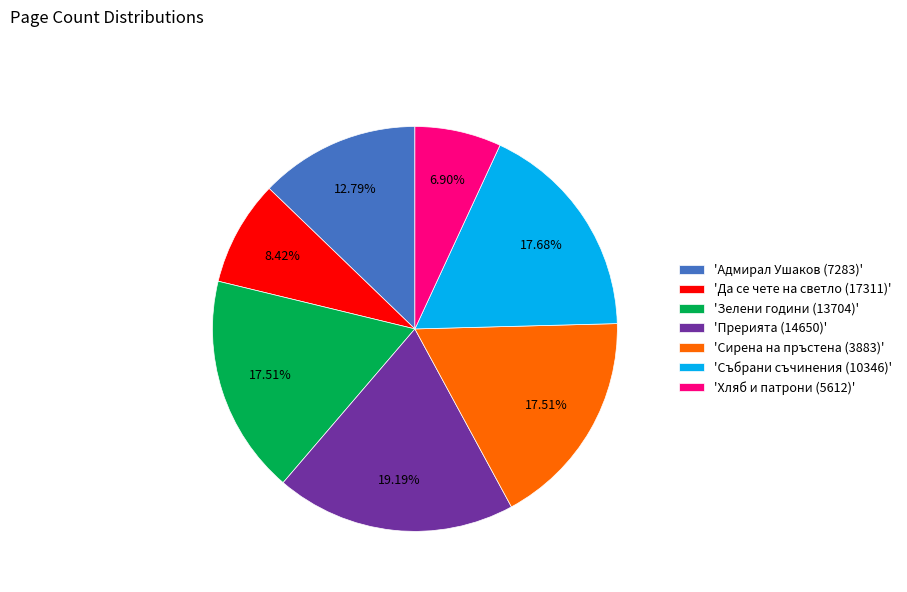

Does 'Зелени години (13704)' represent more than half of the total?

No